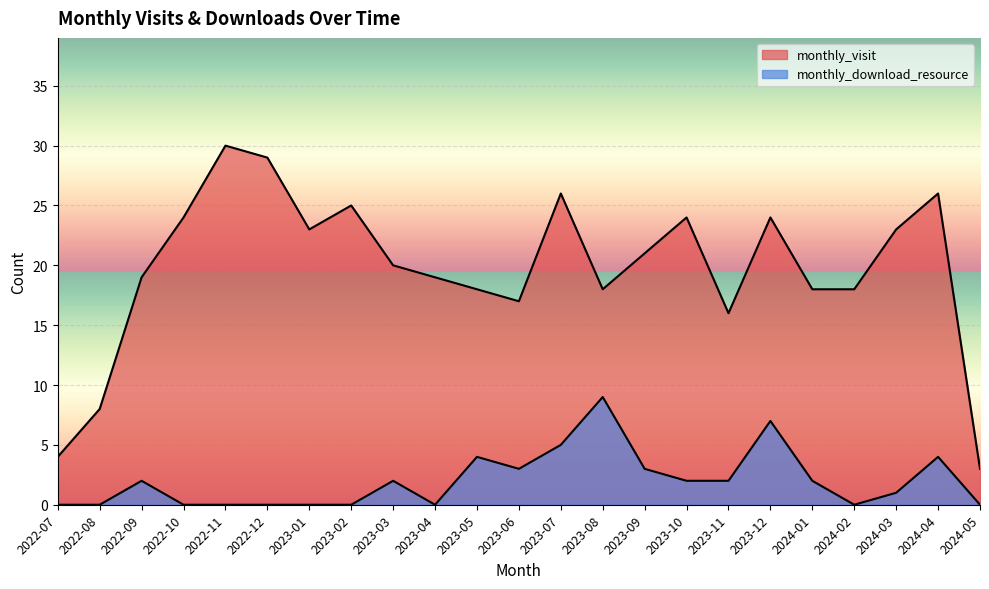

List the series in order of their overall mean, lowest first.

monthly_download_resource, monthly_visit